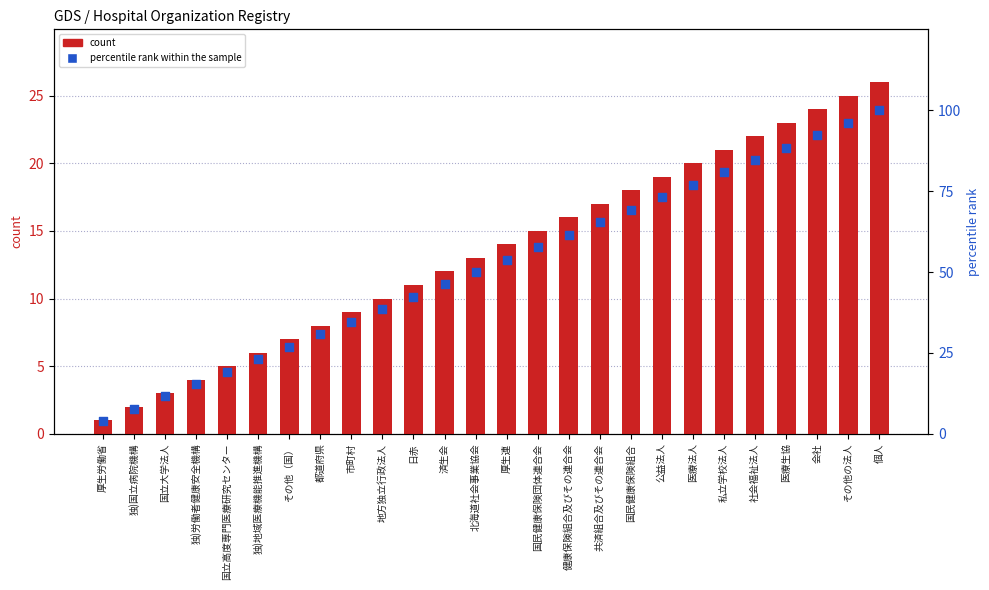

What is the total value across all series at 医療生協?

111.5